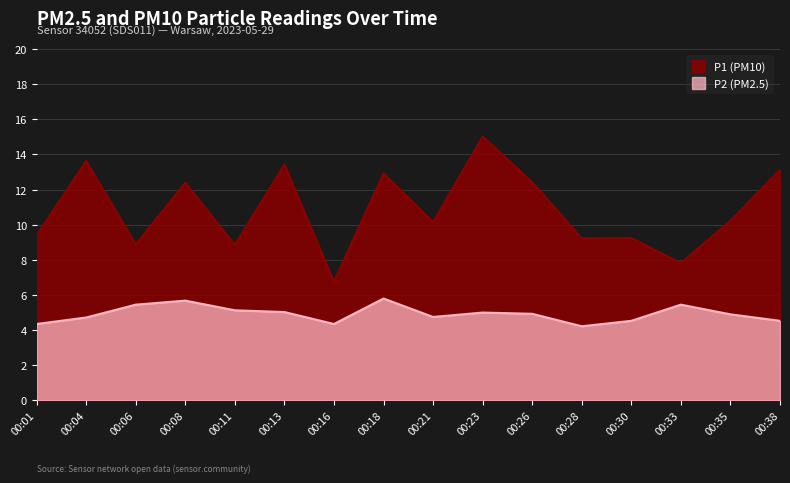

Which has a higher value, 00:13 or 00:23?

00:23